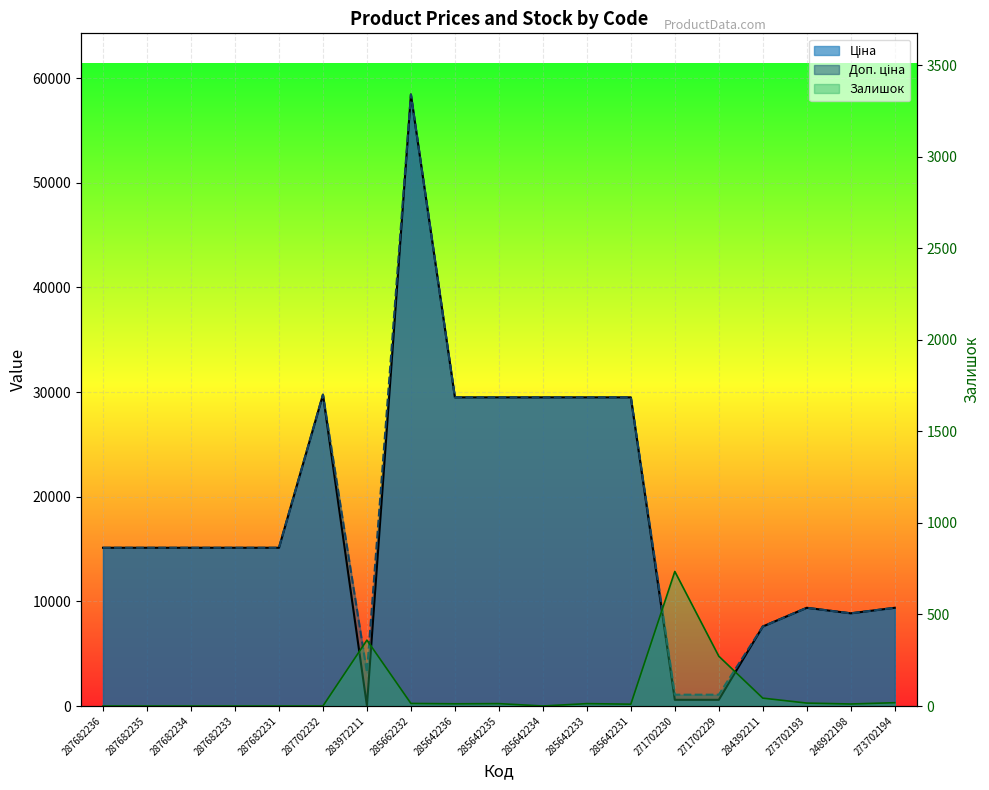

Reading right to left, list all the values displayed in this chart.

Ціна: 273702194=9384.0	248922198=8856.7	273702193=9384.0	284392211=7596.5	271702229=589.9	271702230=589.9	285642231=29491.5	285642233=29491.5	285642234=29491.5	285642235=29491.5	285642236=29491.5	285662232=58426.5	283972211=32.0	287702232=29747.2	287682231=15120.0	287682233=15120.0	287682234=15120.0	287682235=15120.0	287682236=15120.0
Доп. ціна: 273702194=9384.0	248922198=8856.7	273702193=9384.0	284392211=7596.5	271702229=1081.7	271702230=1081.7	285642231=29491.5	285642233=29491.5	285642234=29491.5	285642235=29491.5	285642236=29491.5	285662232=58426.5	283972211=3205.0	287702232=29747.2	287682231=15120.0	287682233=15120.0	287682234=15120.0	287682235=15120.0	287682236=15120.0
Залишок: 273702194=18.0	248922198=11.0	273702193=16.0	284392211=43.0	271702229=272.0	271702230=735.0	285642231=10.0	285642233=13.0	285642234=0.0	285642235=13.0	285642236=12.0	285662232=14.0	283972211=360.0	287702232=0.0	287682231=0.0	287682233=0.0	287682234=0.0	287682235=0.0	287682236=0.0